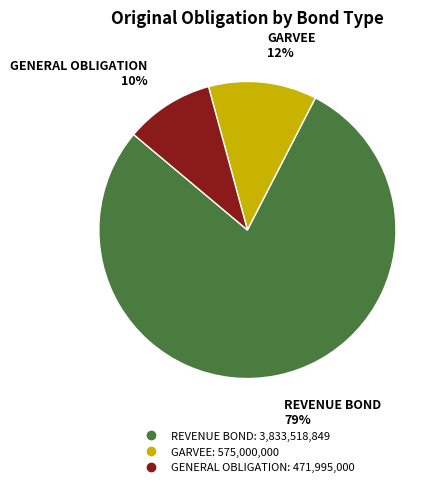

What percentage is the GARVEE slice, to the nearest percent?

12%